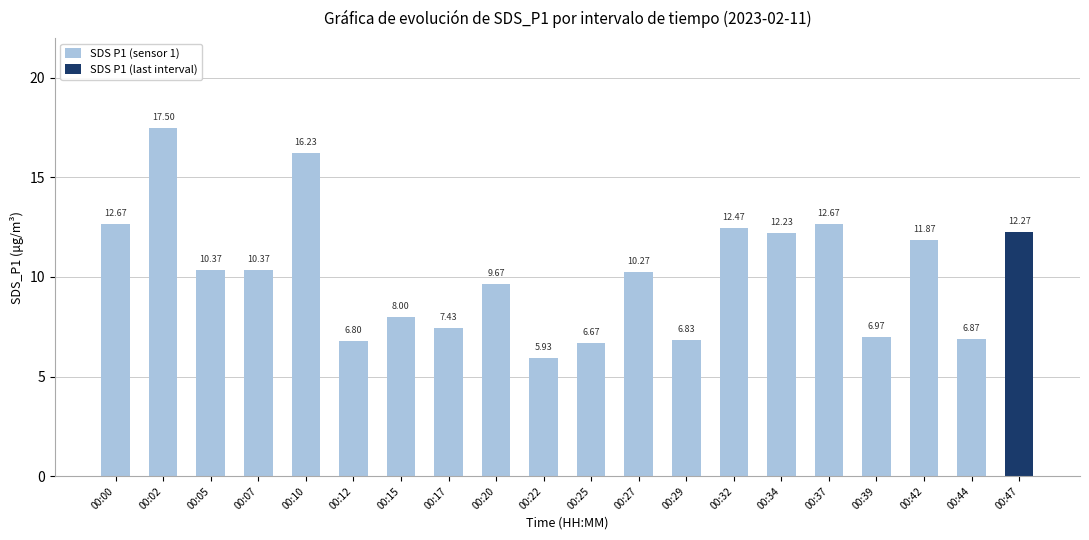

Are the bars horizontal?

No